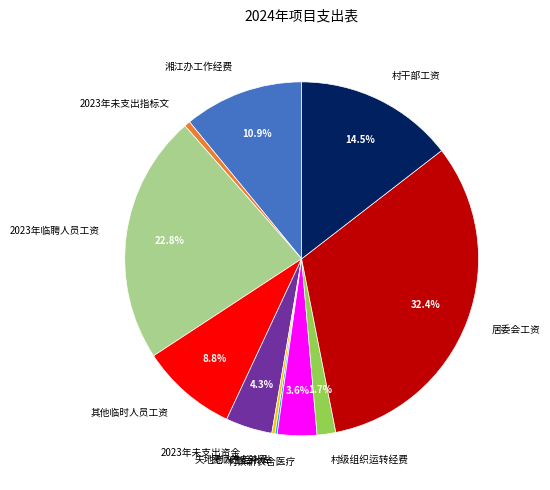

To the nearest percent, what is the combined percentage of 村级组织运转经费 and 居委会工资?

34%